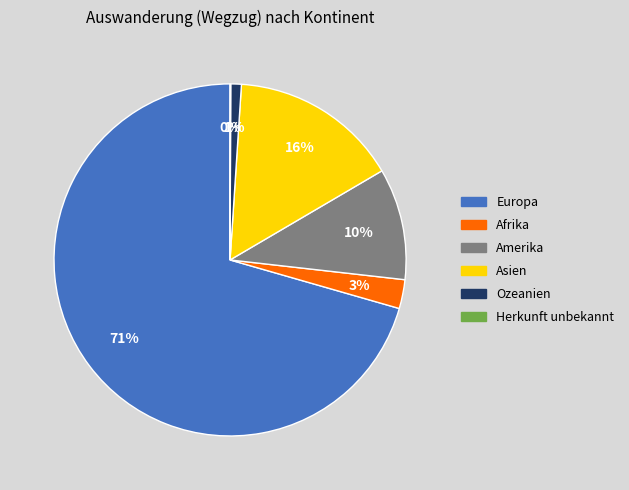

Do Asien and Afrika together represent more than half of the pie?

No